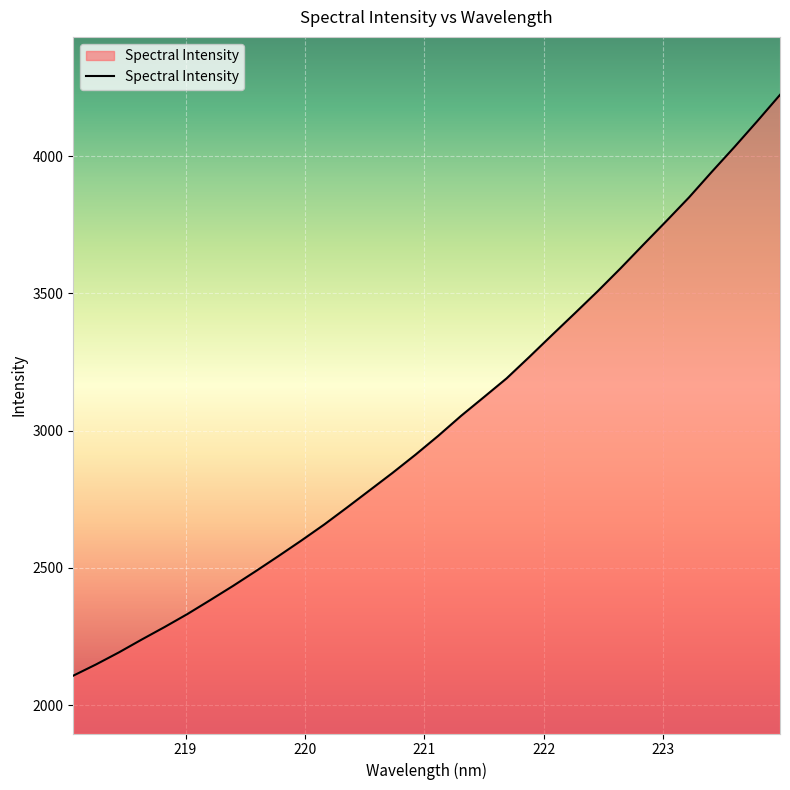

What is the difference between the maximum and minimum values?

2116.1